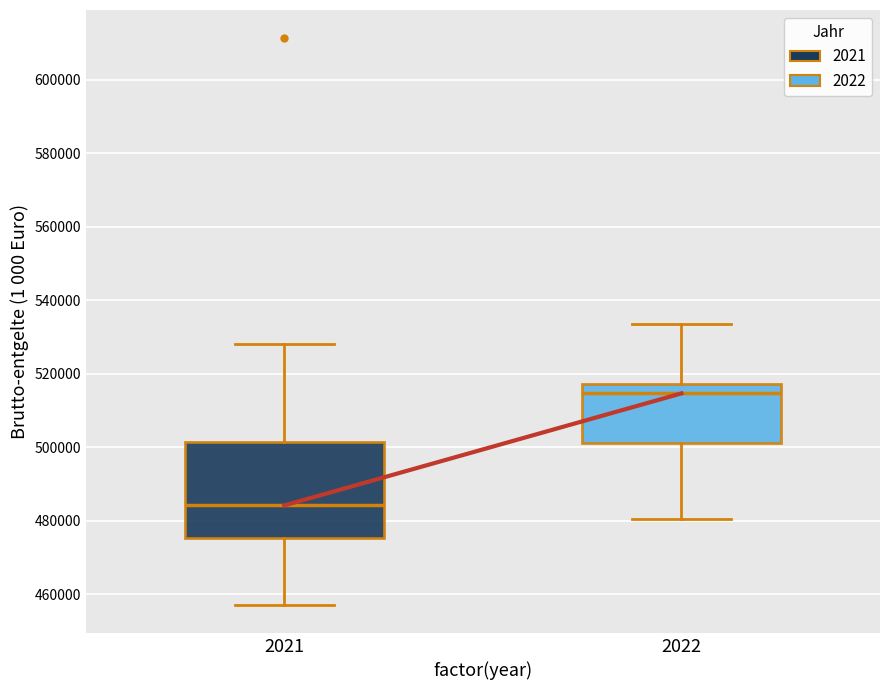

Which box's median line is the lowest?

2021